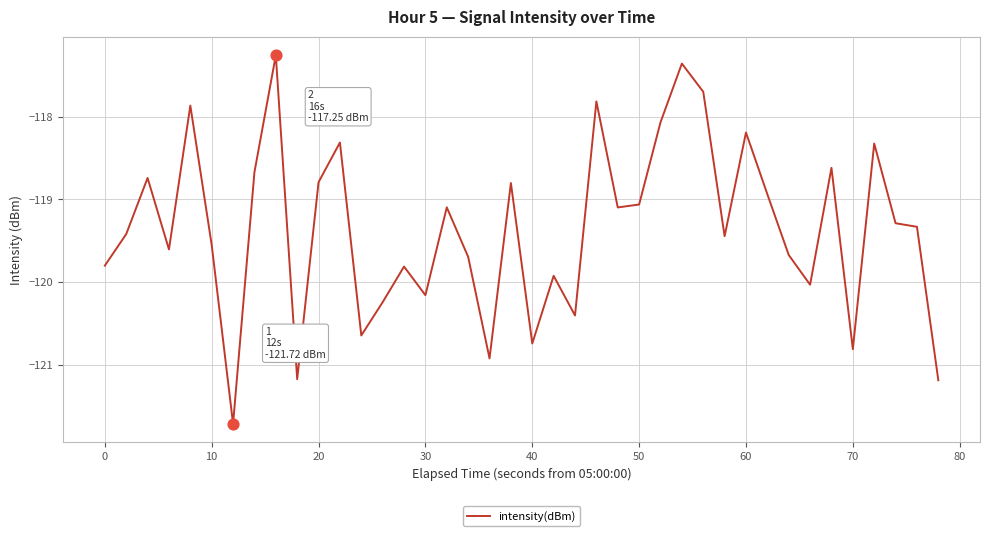

What is the smallest value displayed?

-121.7